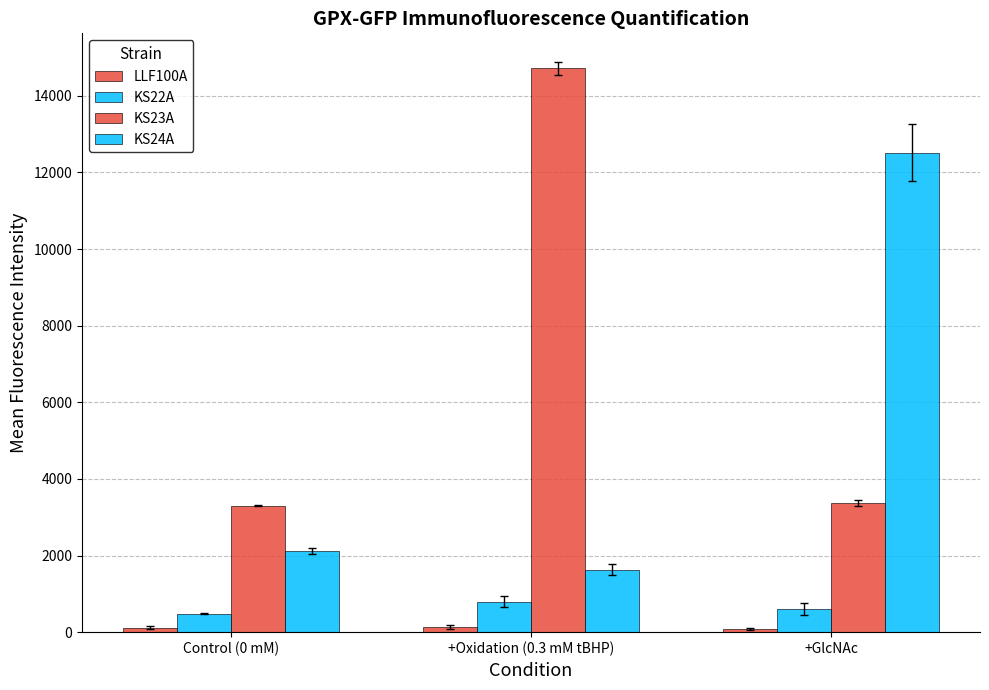

Which series changed the most between Control (0 mM) and +Oxidation (0.3 mM tBHP)?

KS23A